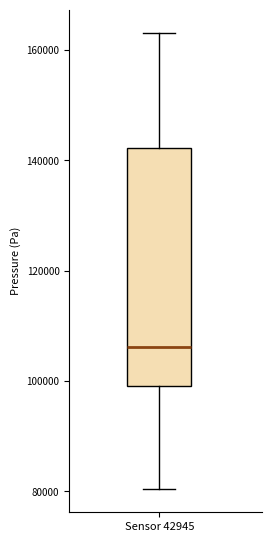

Where is the upper edge of the box for Sensor 42945 on the y-axis? The values are not printed on the chart, so give them approximately, as read against the axis.

142000